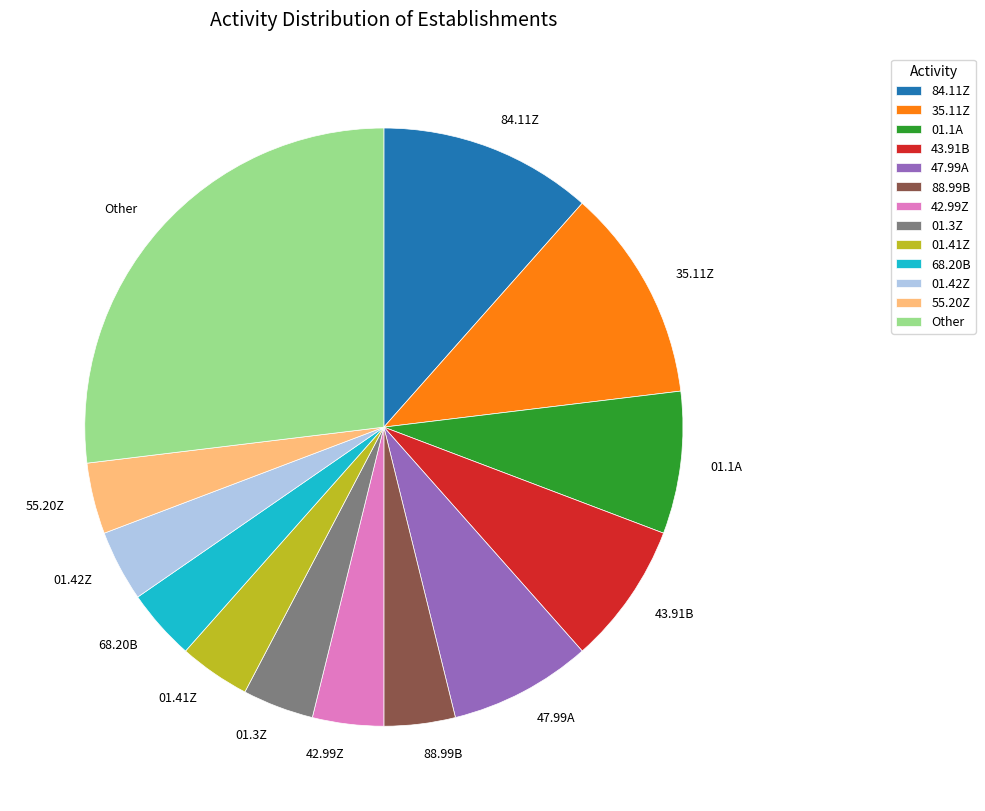

Is the sum of 68.20B and 43.91B greater than half?

No